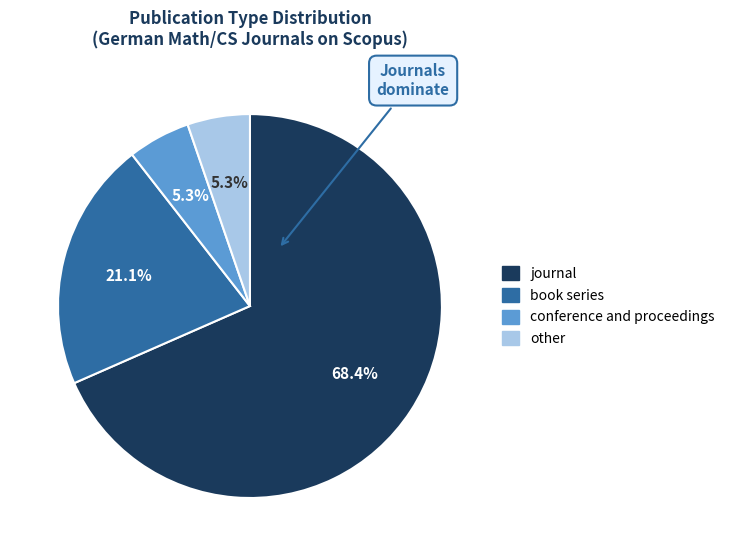

How many slices are in this pie chart?

4